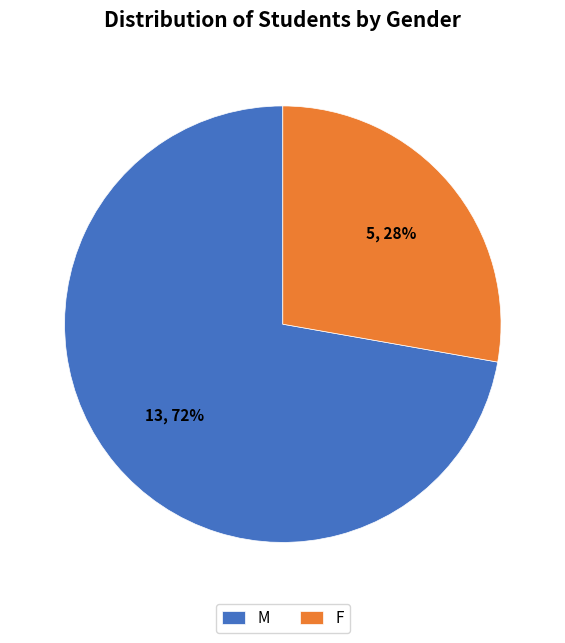

Count the number of slices in the pie.

2